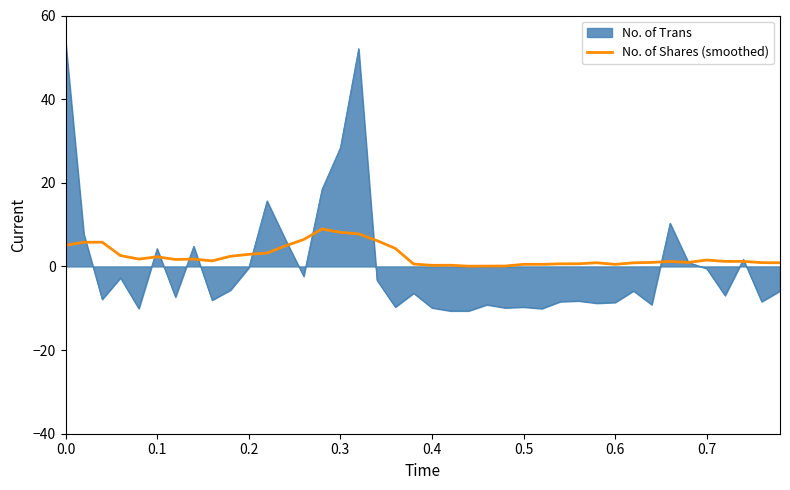

Rank the series by their maximum value, from lowest to highest.

No. of Shares (smoothed), No. of Trans